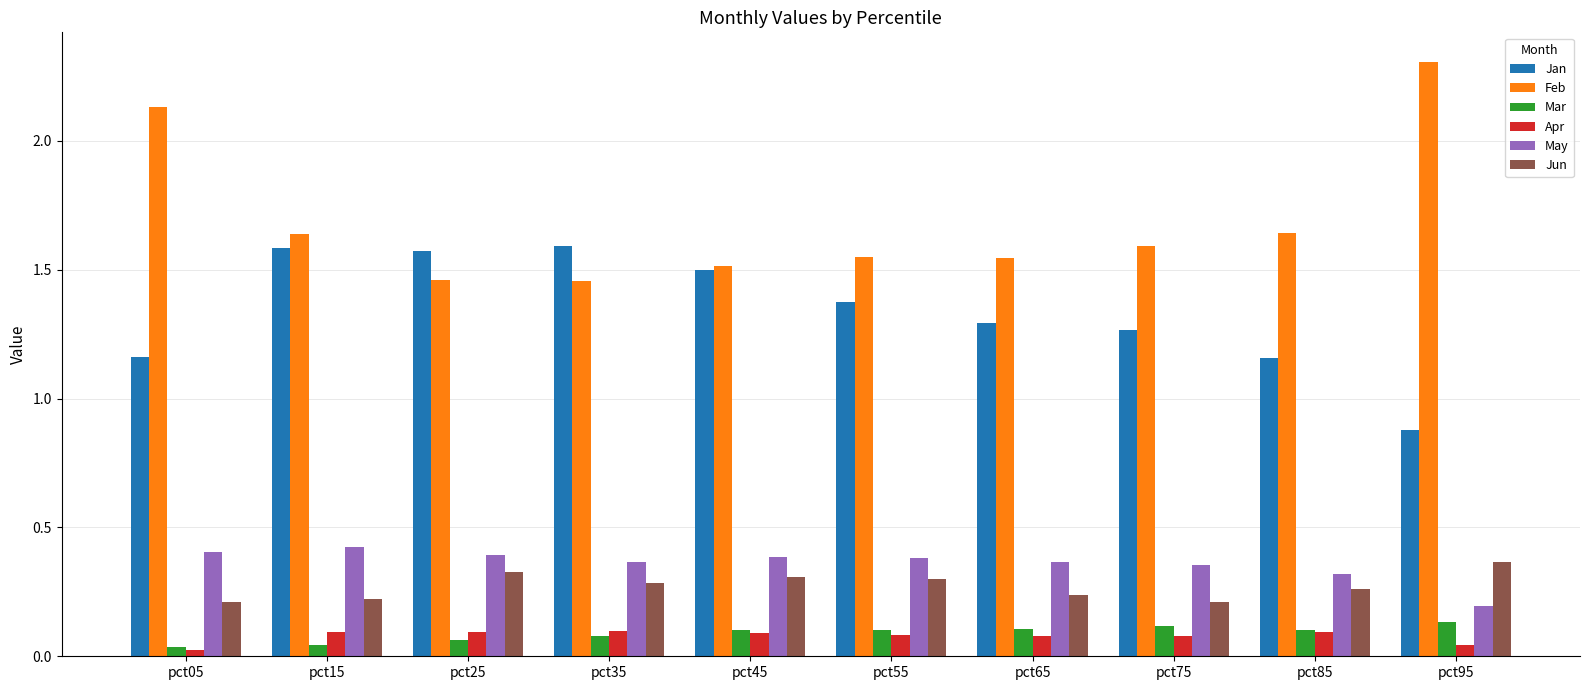

Which category has the highest value in the Feb series?

pct95